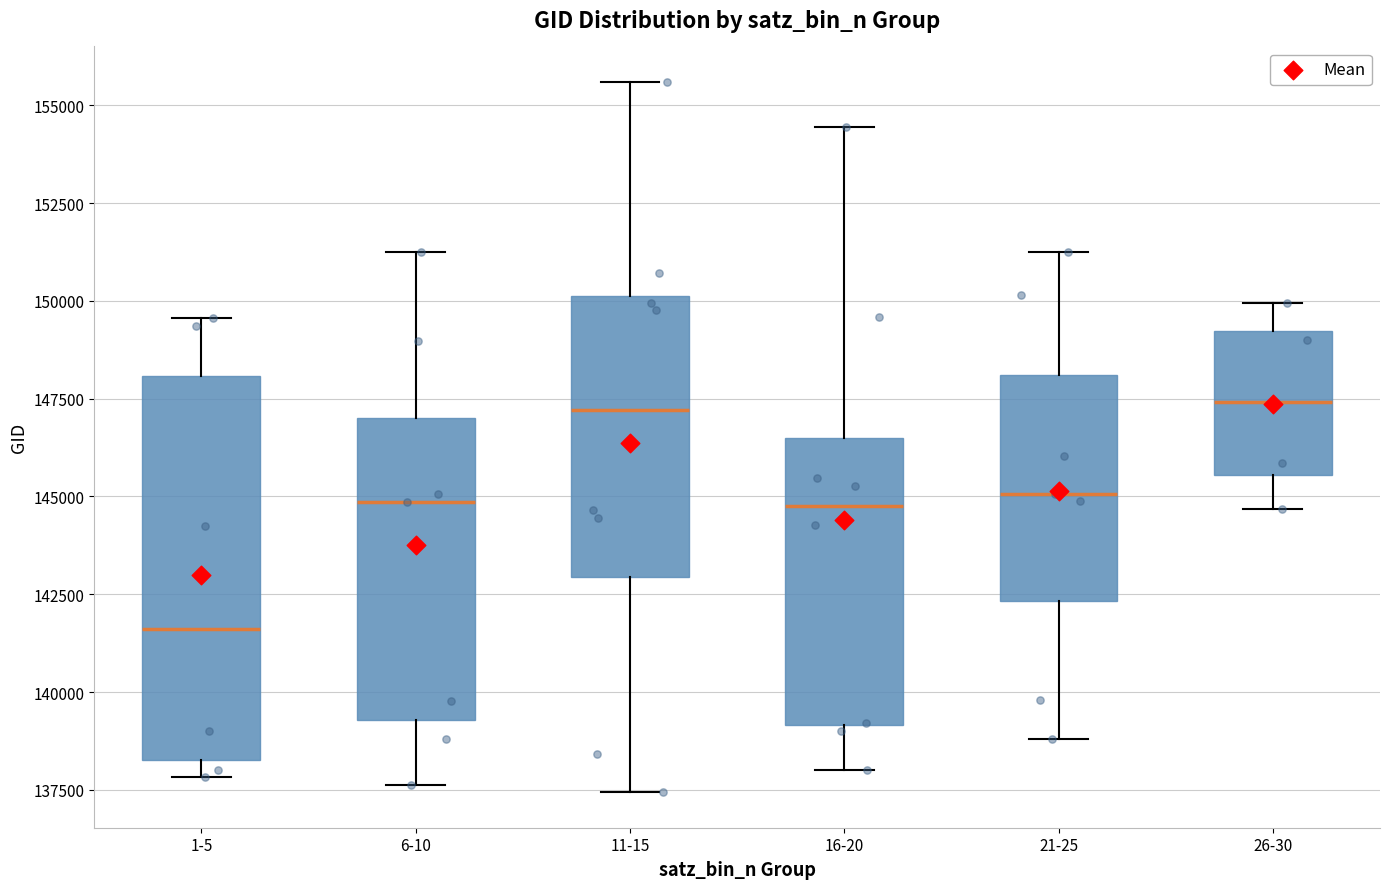

Comparing the boxes themselves (not the whiskers), which one is the tallest?

1-5